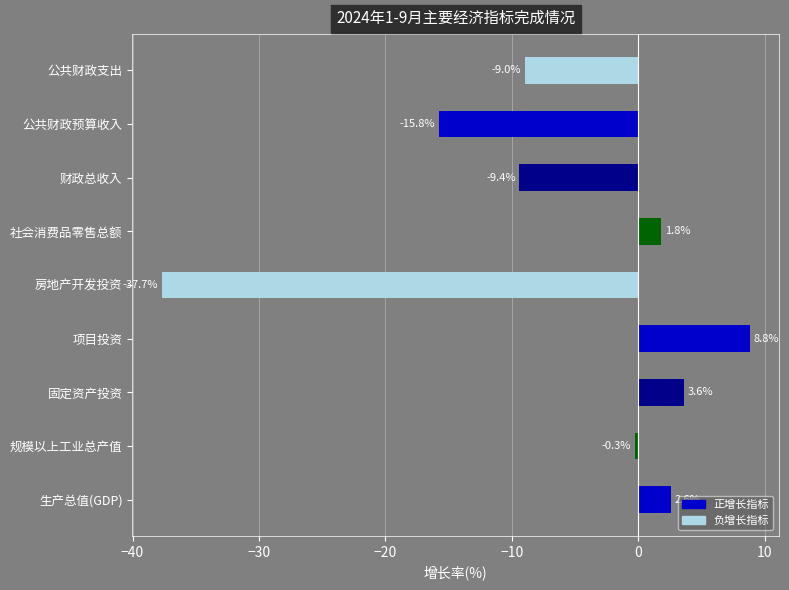

What is the minimum value shown in the chart?

-37.7